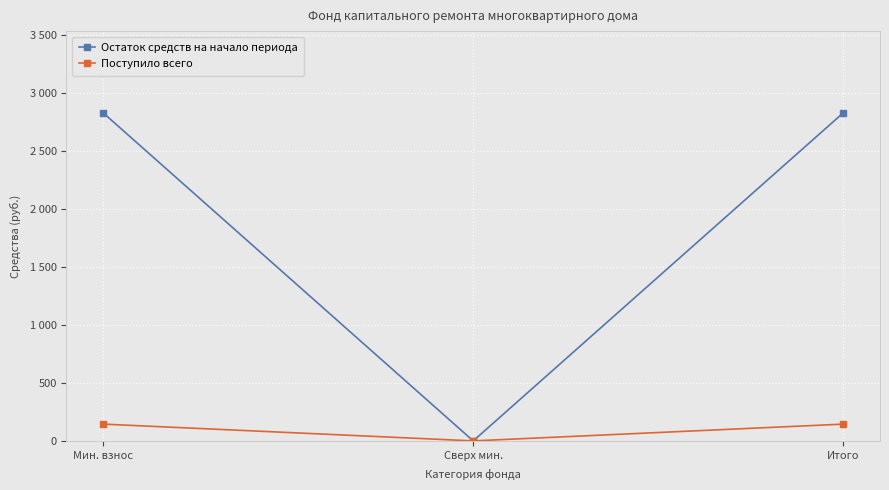

What is the sum of all Поступило всего values?

289.2